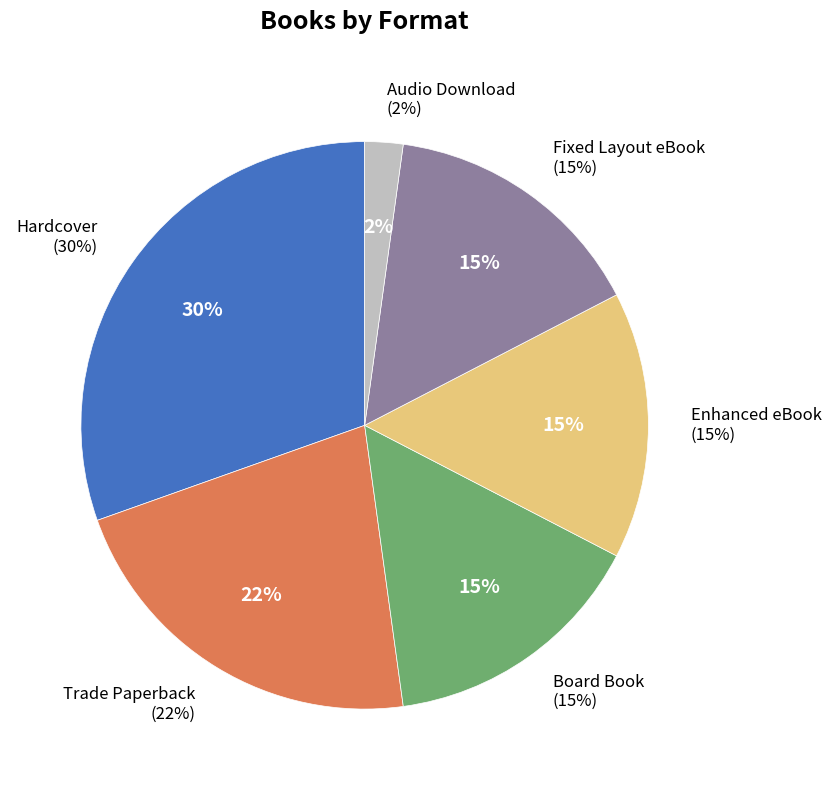

Which slice is the smallest?

Audio Download